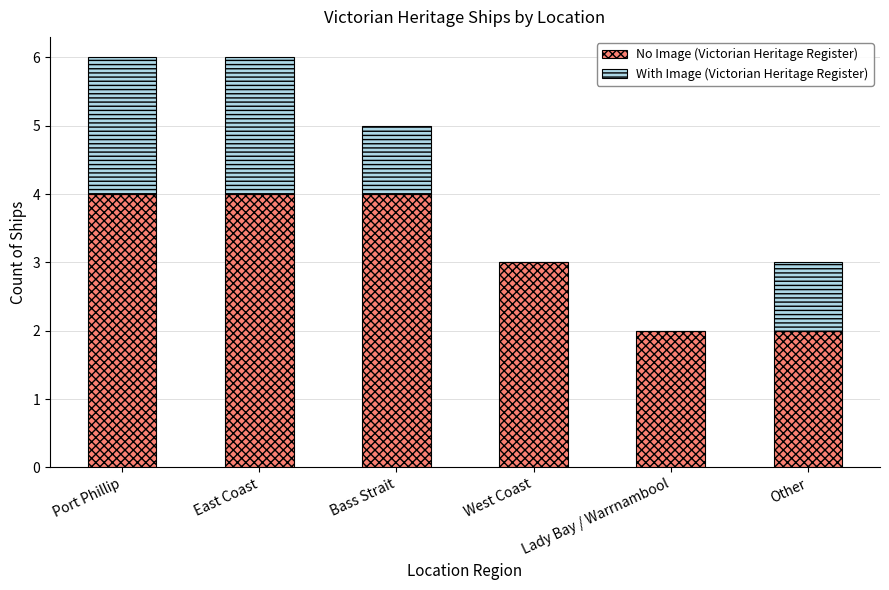

How many categories are shown in the chart?

6